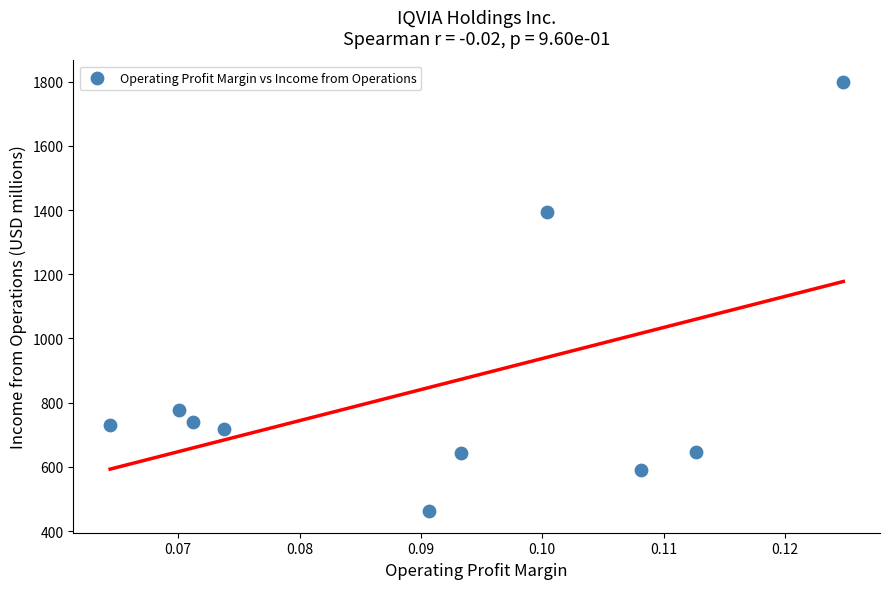

What Y value in the scatter plot is closest to 1130?

1393